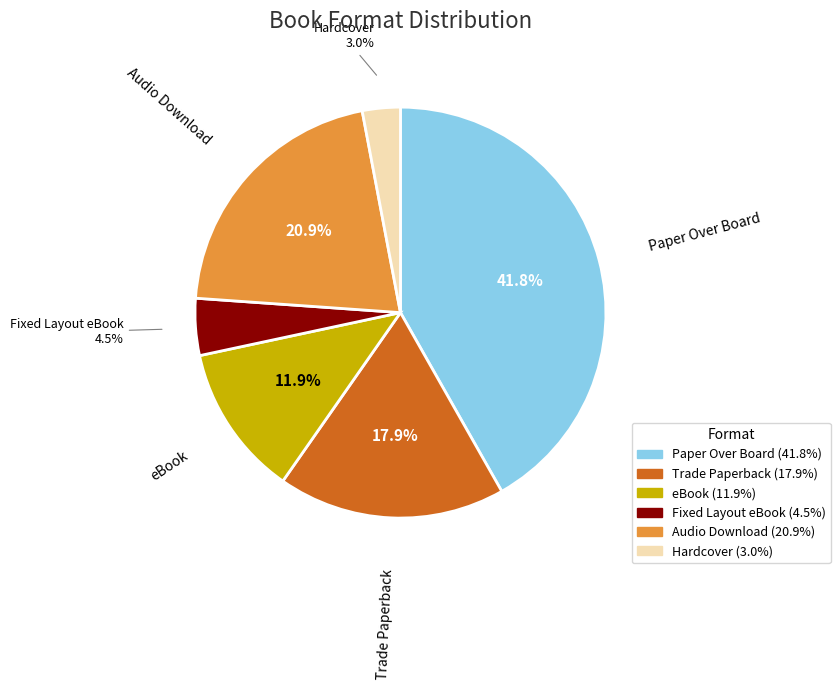

Rank the categories by value from lowest to highest.

Hardcover, Fixed Layout eBook, eBook, Trade Paperback, Audio Download, Paper Over Board